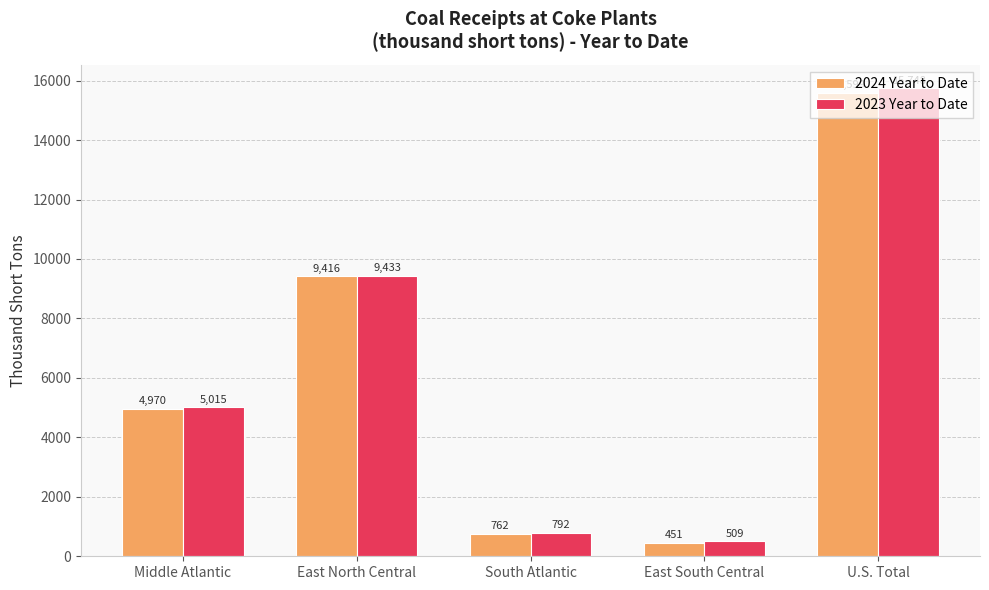

How many groups of bars are there?

5